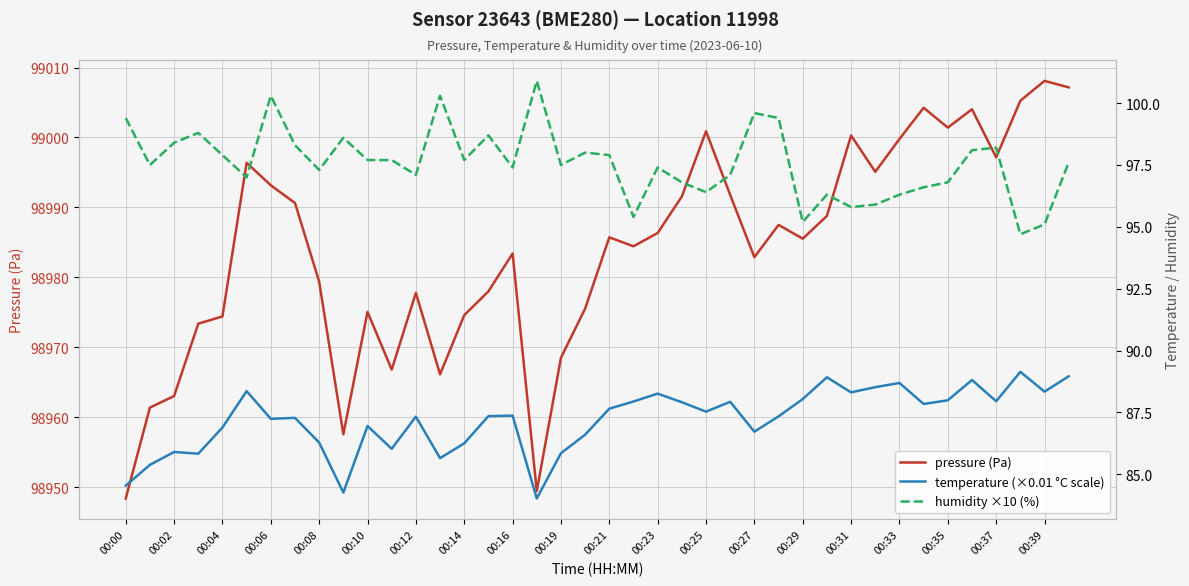

True or false: pressure (Pa) has a value of 145795.2 at 00:33.

False